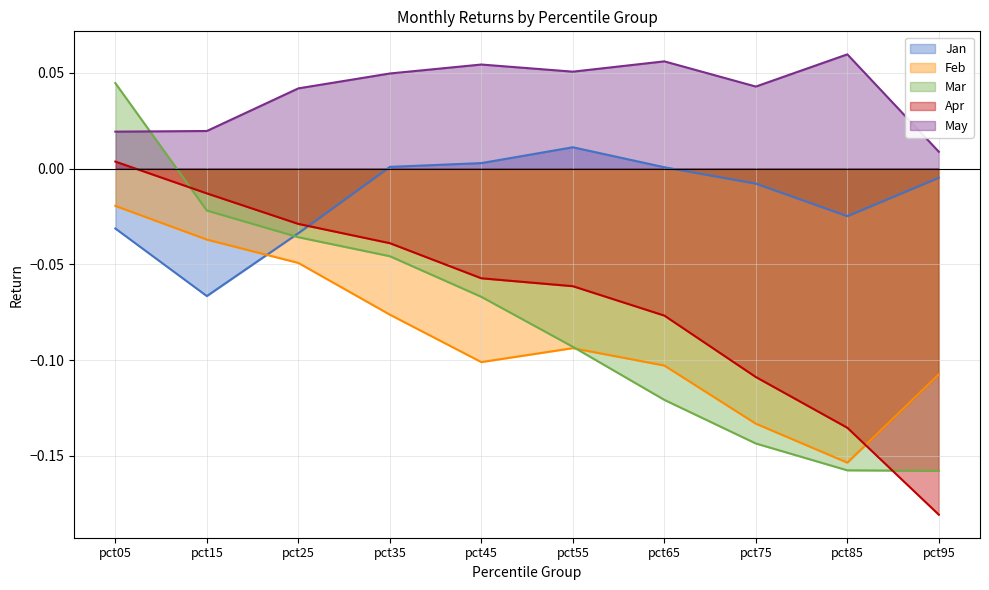

How many values in the Mar series exceed 0?

1